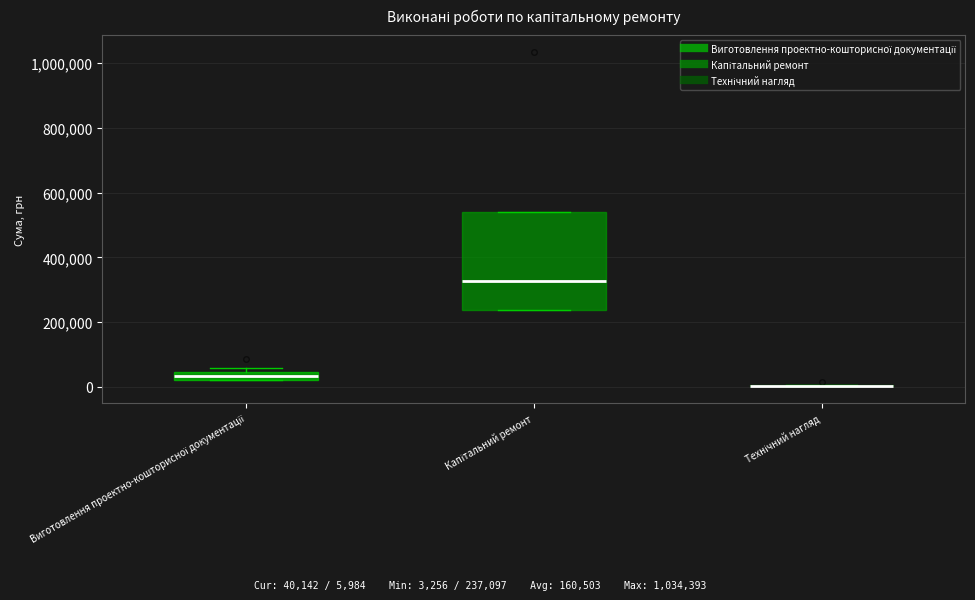

Comparing the boxes themselves (not the whiskers), which one is the tallest?

Капітальний ремонт